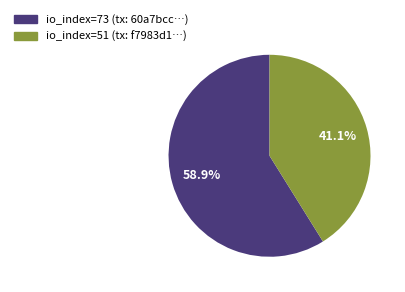

Combined, do io_index=73 and io_index=51 account for over 50%?

Yes